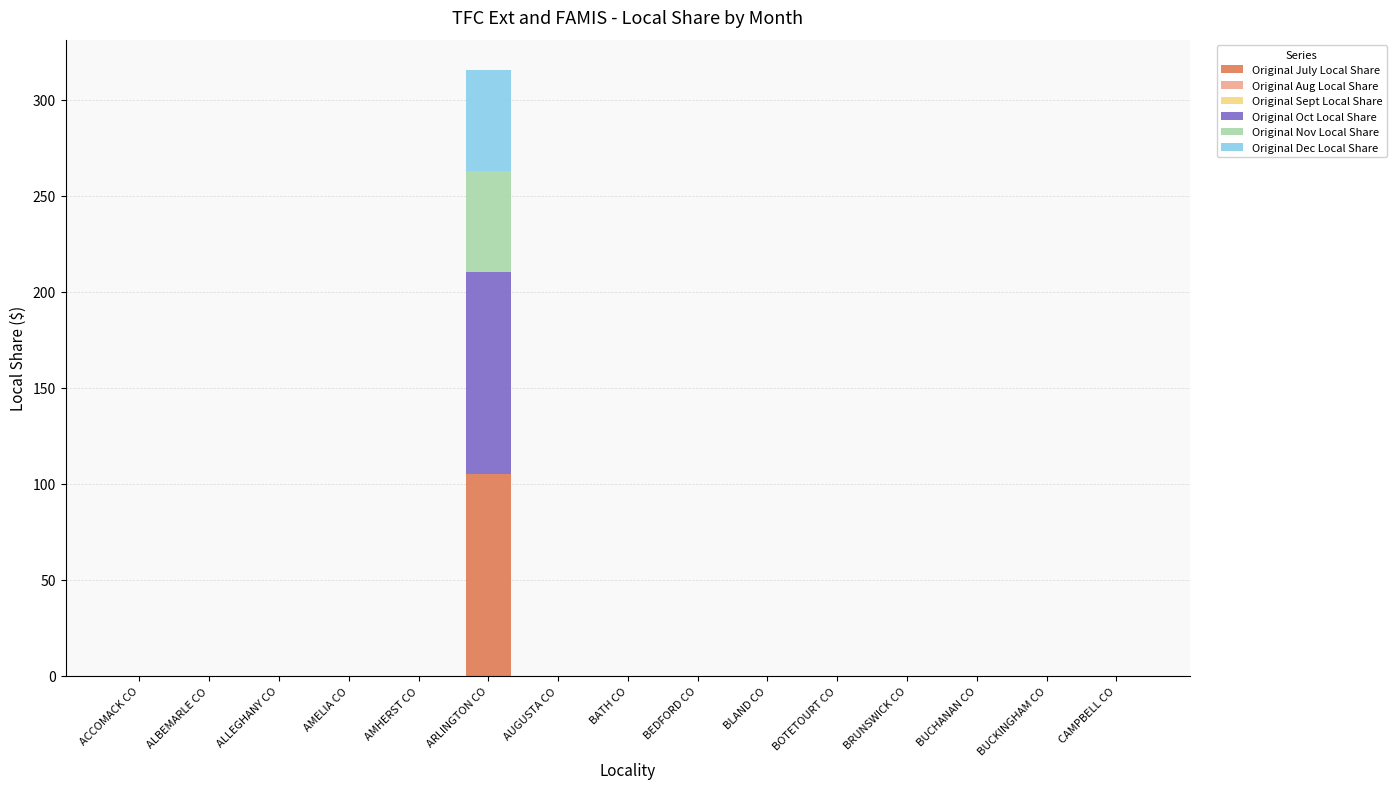

Is it true that Original July Local Share equals 0.0 at AUGUSTA CO?

True